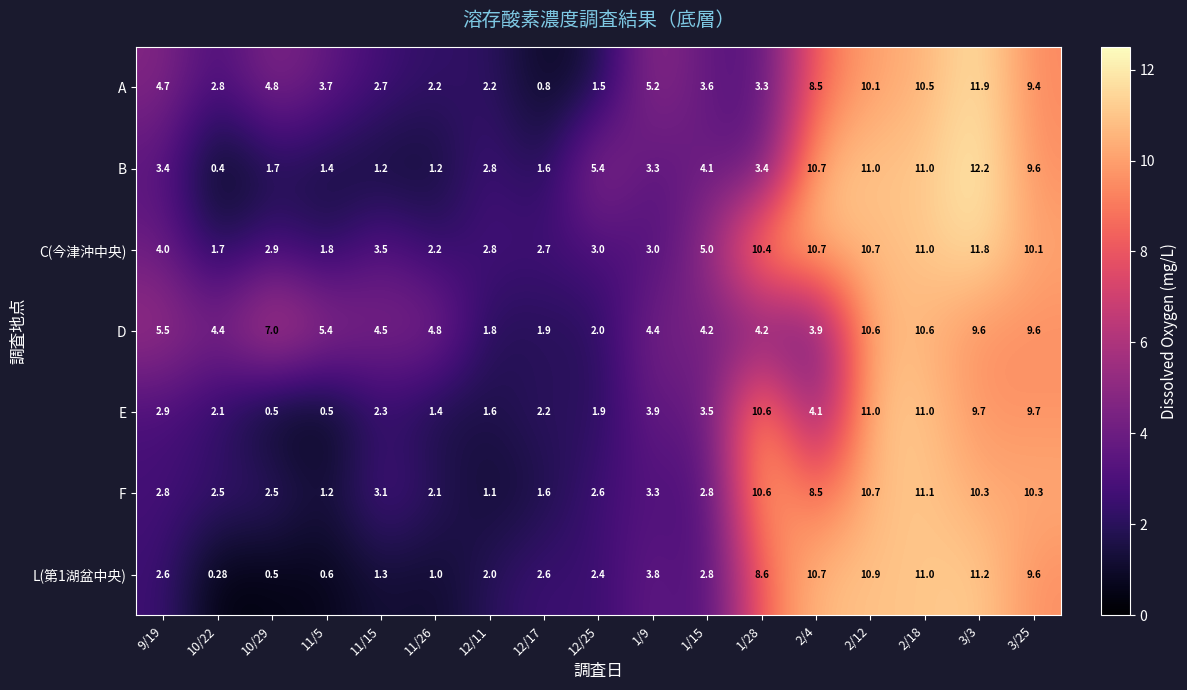

Which series has the largest total across all categories?

C(今津沖中央)